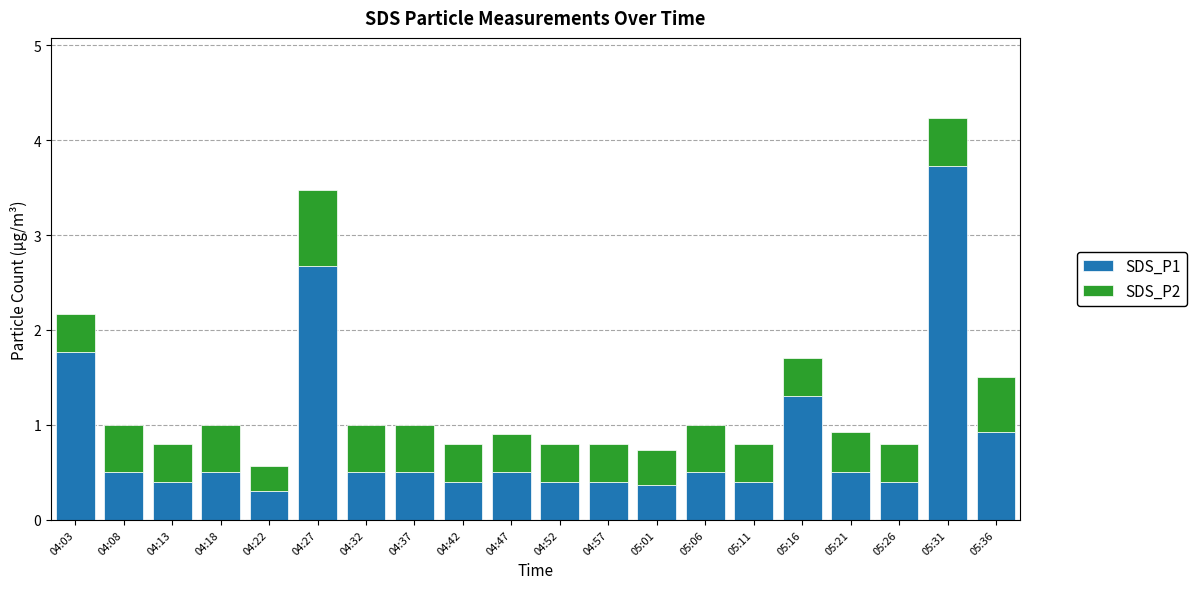

What is the highest value of the SDS_P1 series?

3.7